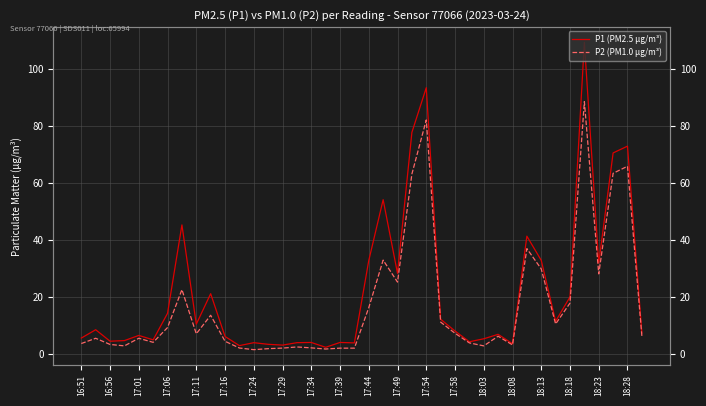

What is the label of the 13th point from the left?

17:24